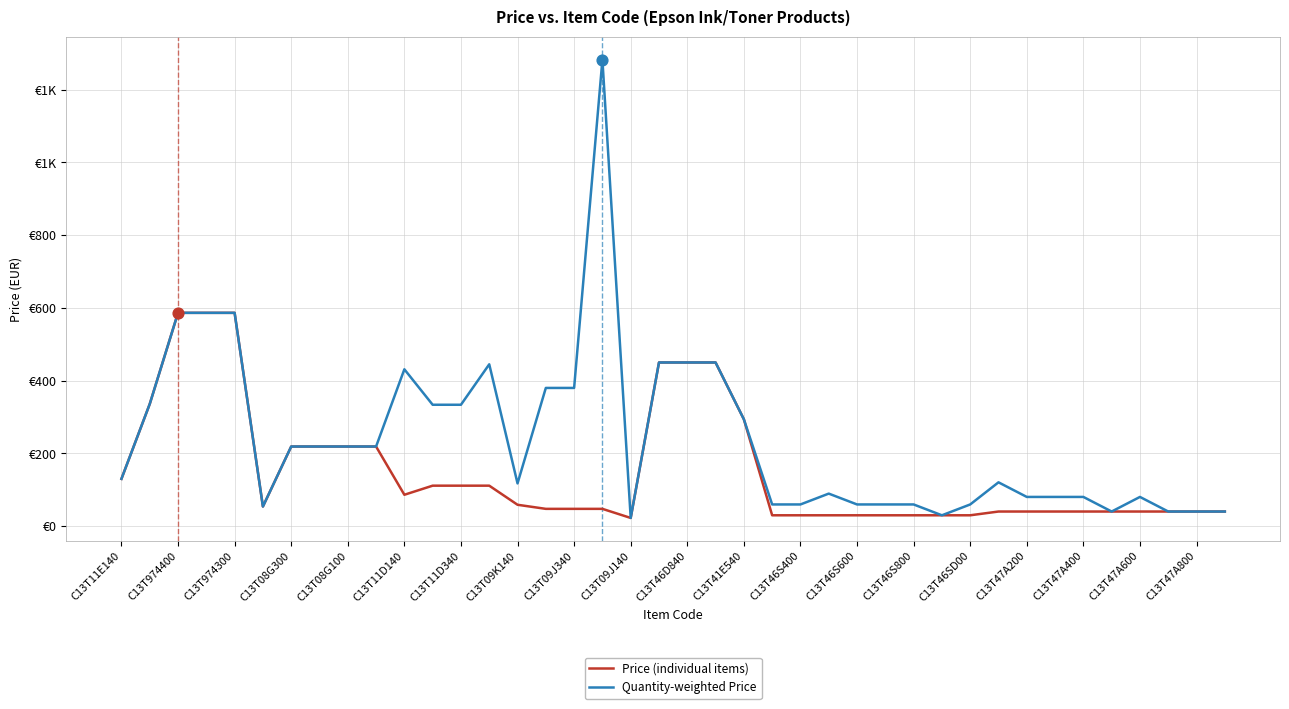

What are all the series names shown in the legend?

Price (individual items), Quantity-weighted Price